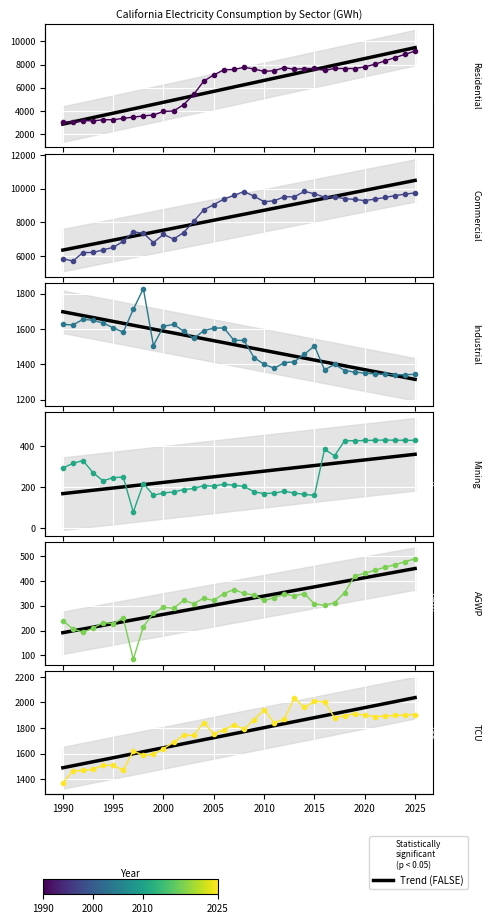

True or false: Industrial has more than 1 points higher than both neighbors.

True